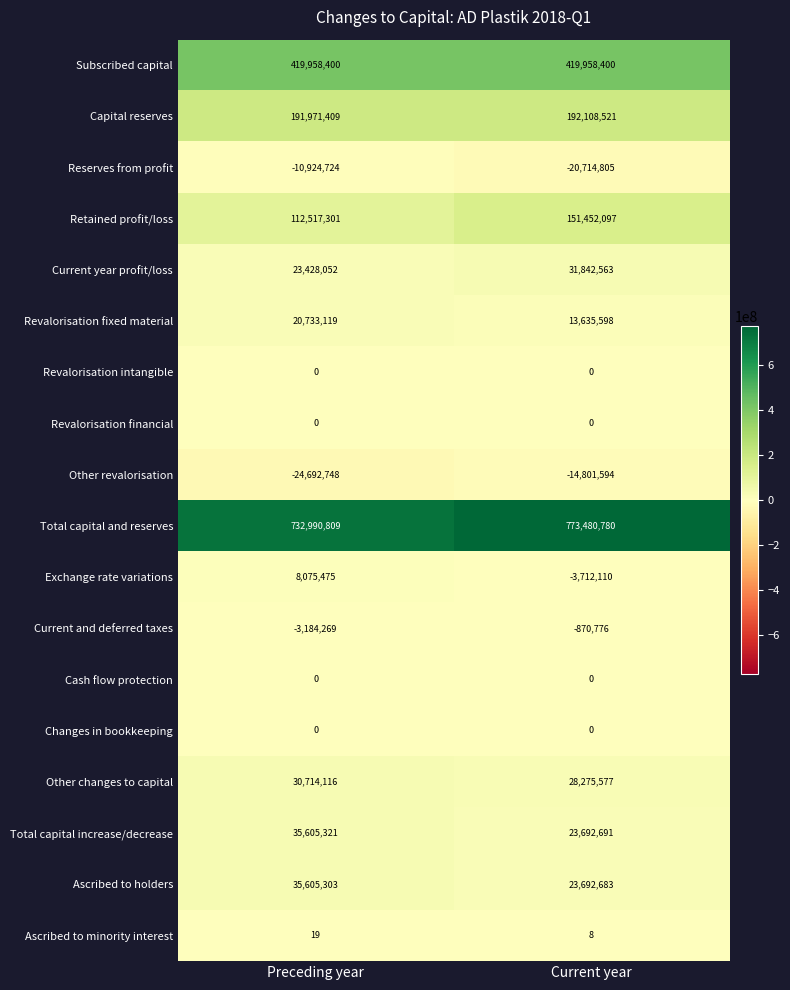

At which category does the chart reach its peak across all series?

Current year